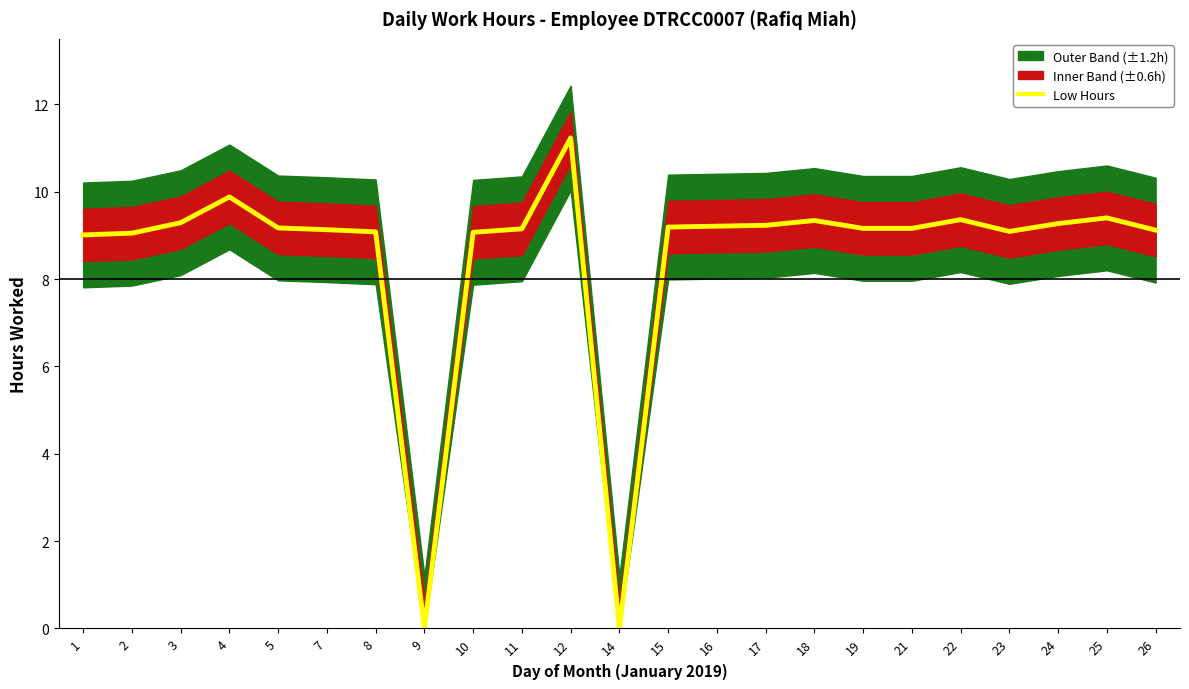

What is the difference between the values at 8 and 14?

9.1